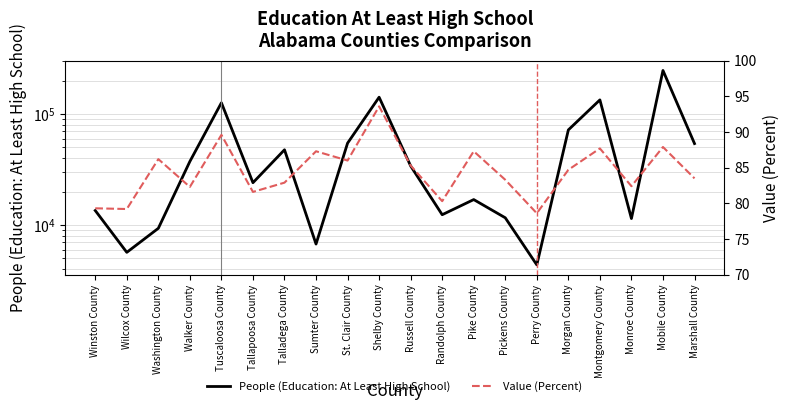

Between Walker County and Marshall County, which series saw the biggest shift?

People (Education: At Least High School)